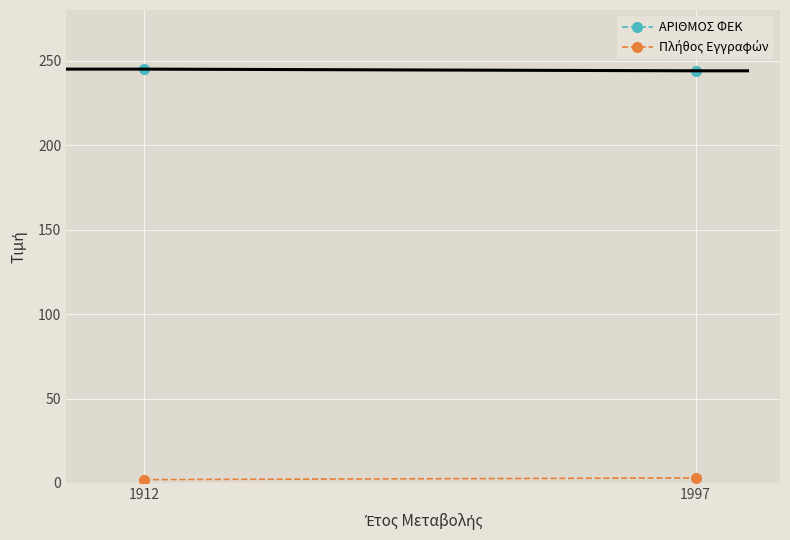

What is the difference between the maximum and minimum values in the Πλήθος Εγγραφών series?

1